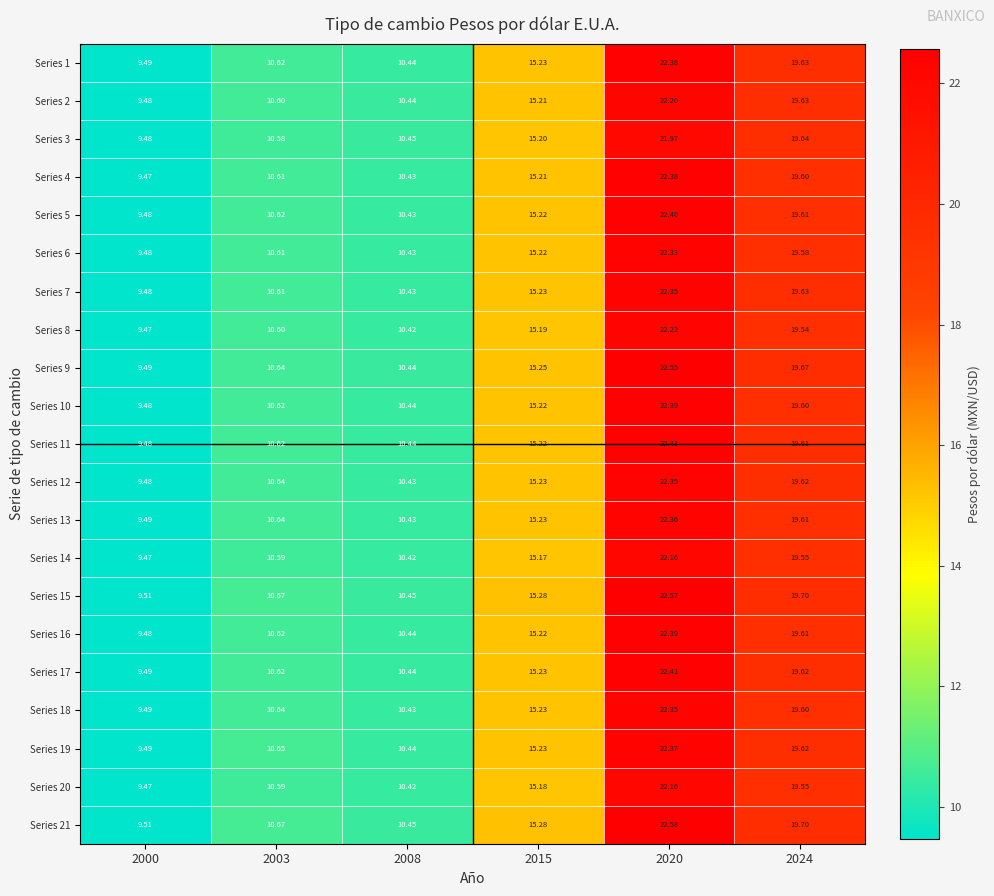

Is the value of Series 12 at 2020 greater than the value of Series 14 at 2008?

Yes